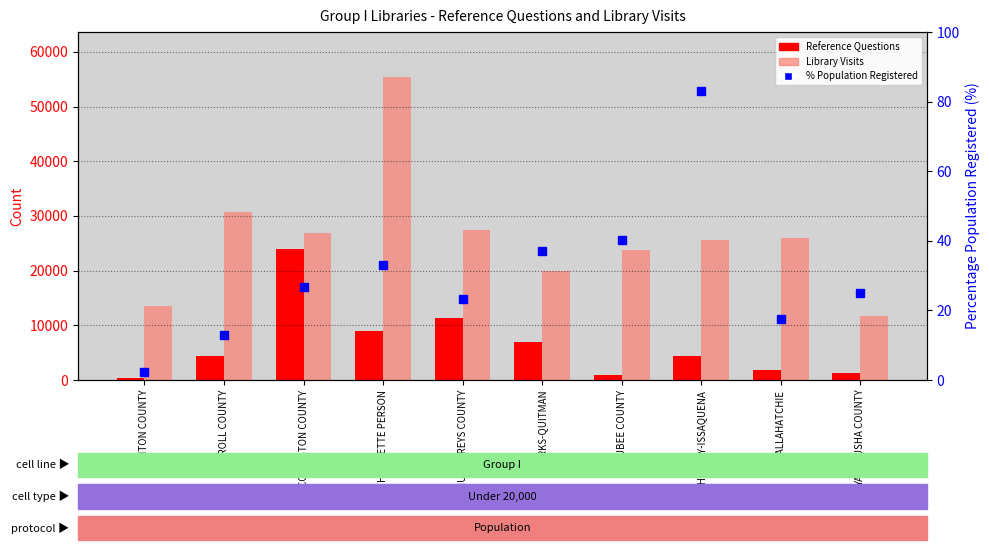

Reading left to right, list all the values displayed in this chart.

Reference Questions: 419.0	4300.0	23961.0	8981.0	11328.0	7014.0	900.0	4336.0	1800.0	1237.0
Library Visits: 13472.0	30722.0	26868.0	55331.0	27501.0	20003.0	23812.0	25520.0	26056.0	11632.0
Percentile Registered: 2.2	12.9	26.8	33.1	23.4	37.2	40.1	83.0	17.4	24.9